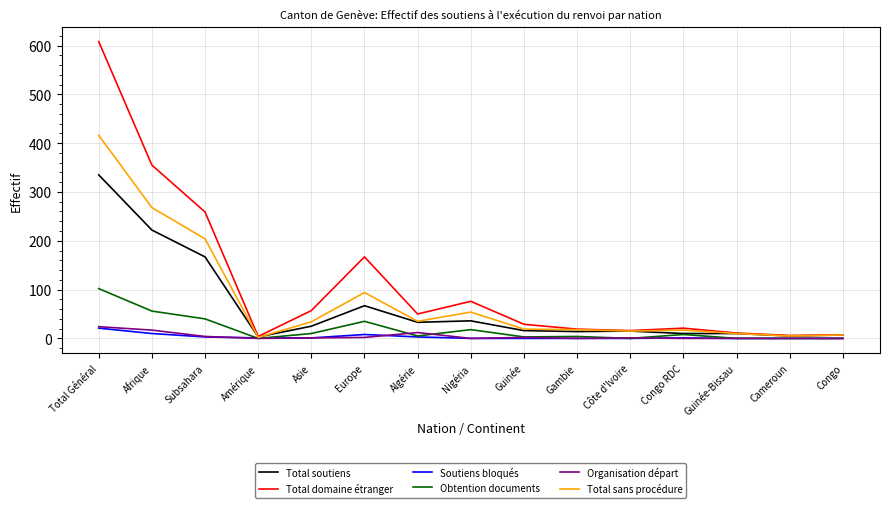

Which series has the largest range (max minus min)?

Total domaine étranger